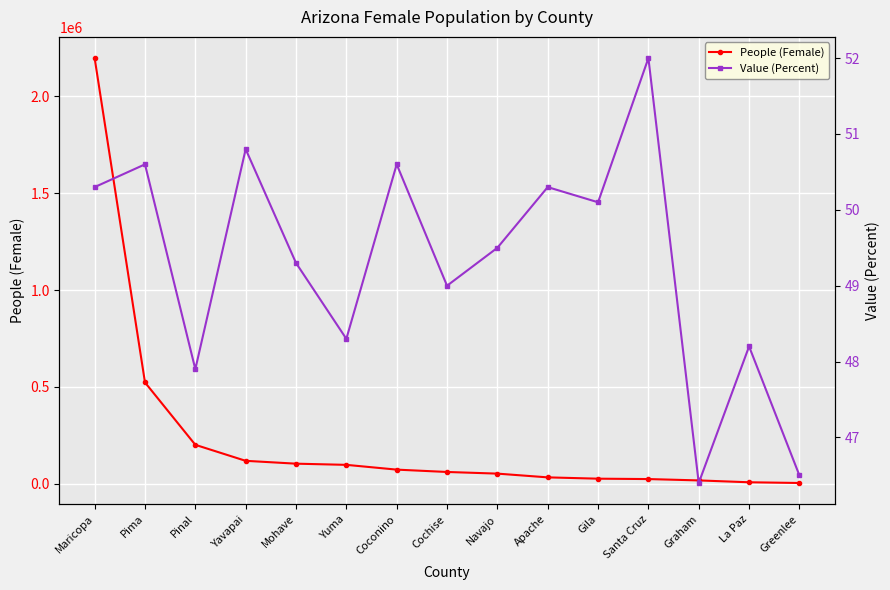

True or false: Value (Percent) and People (Female) cross at least once.

False